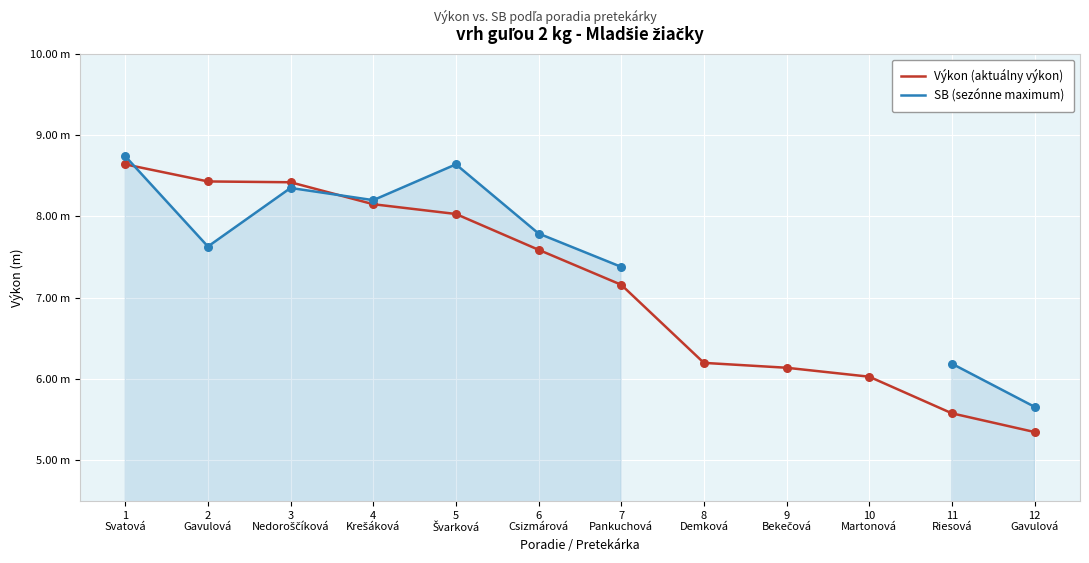

What is the total value across all series at 6
Csizmárová?

15.4